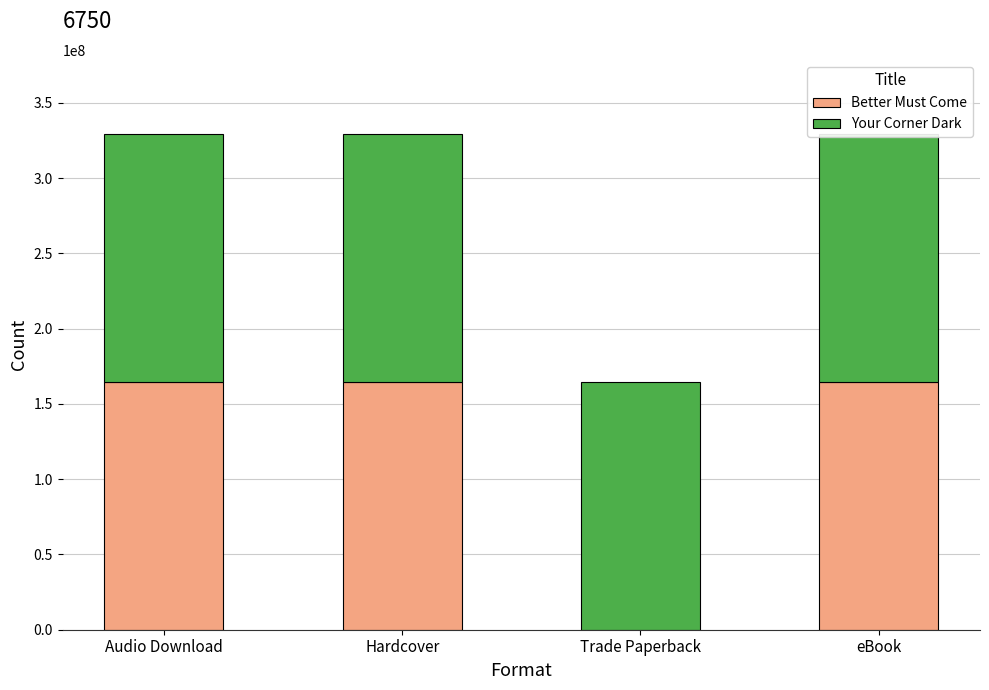

What is the total value across all series at Audio Download?

329283327